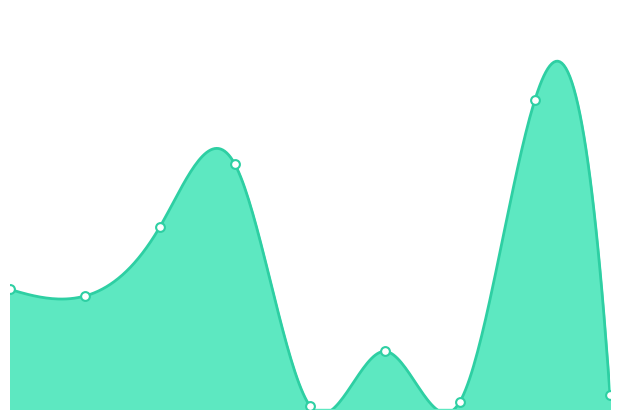

What is the ratio of the value at 2021-12-02 to the value at 2021-11-19?

19.6